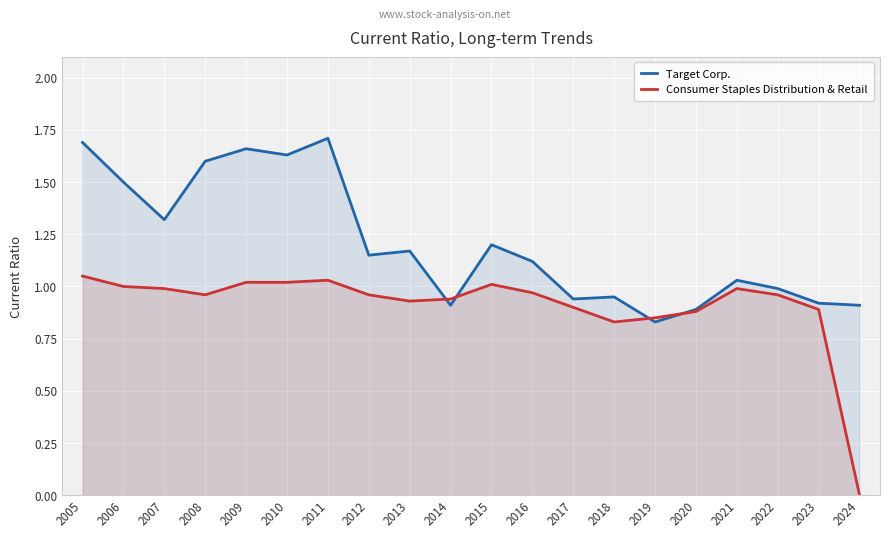

At which label does Target Corp. reach its peak?

2011